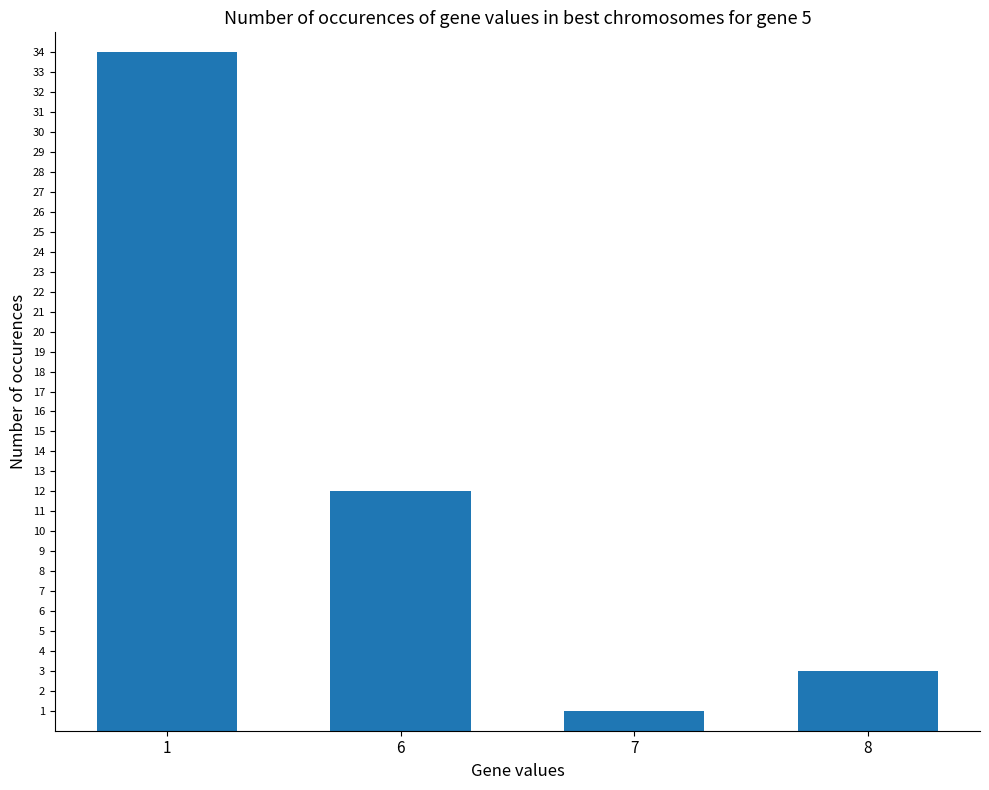

At which category does the chart reach its minimum across all series?

7